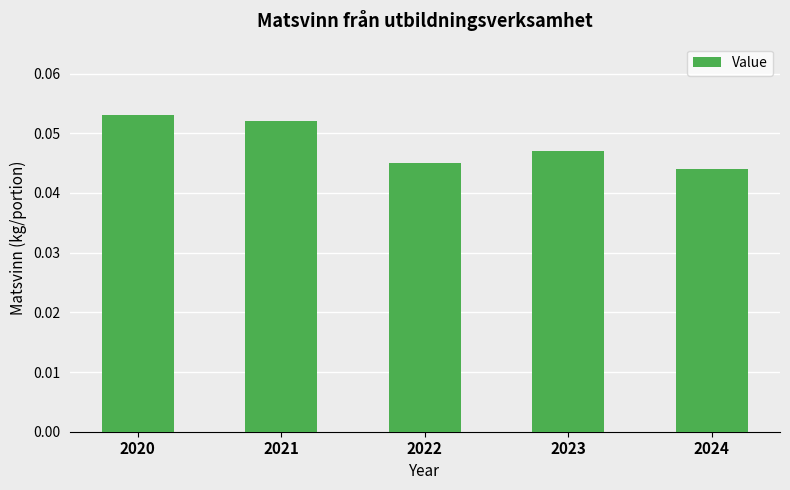

Are the bars horizontal?

No